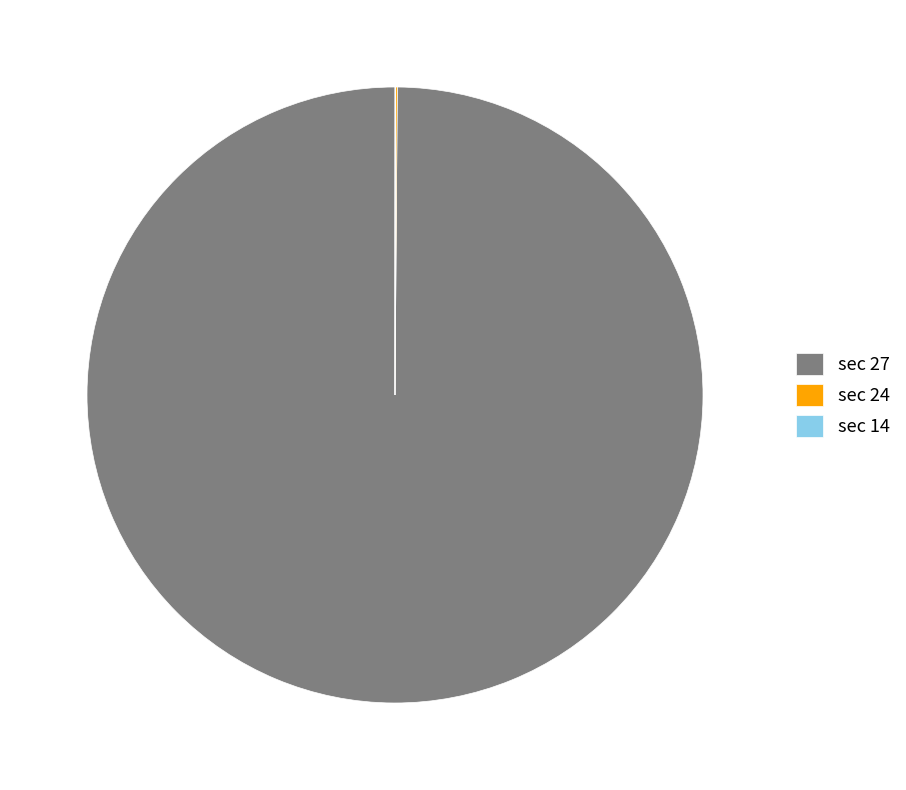

The sec 27 slice represents 100% of the pie. True or false?

True